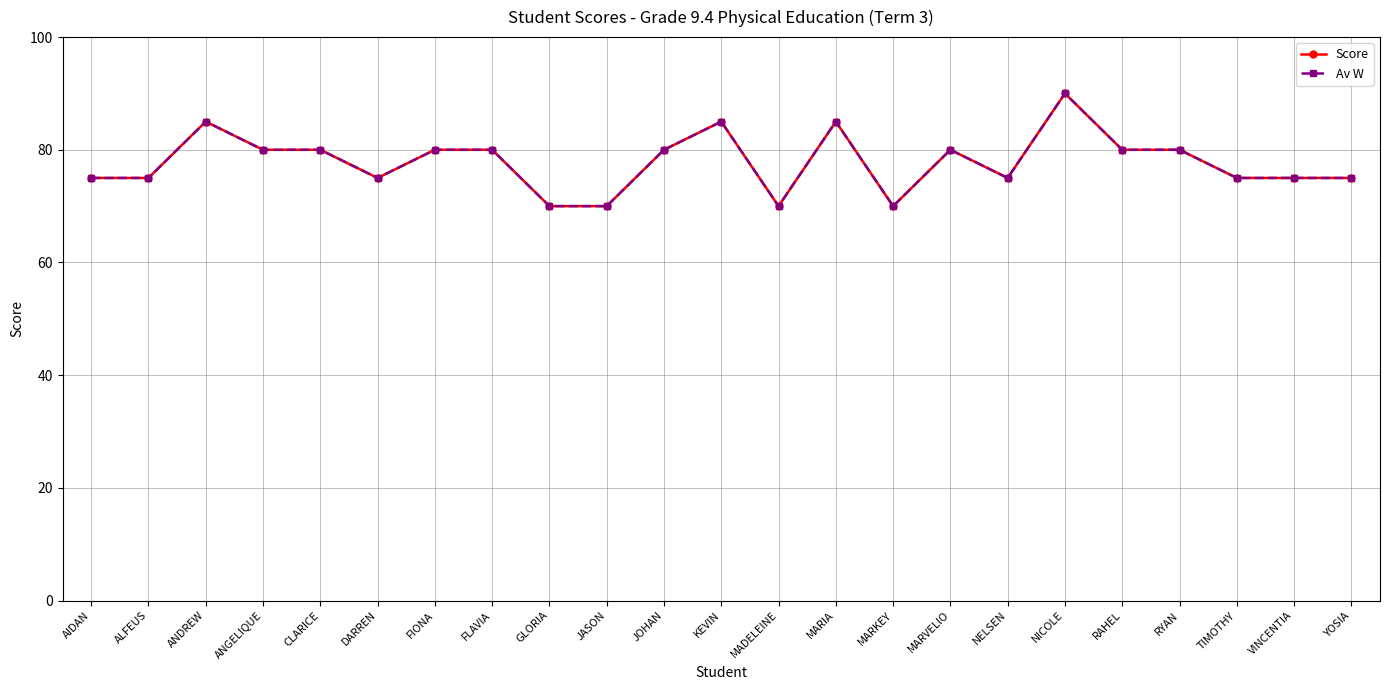

Is it true that Score equals 42 at MARVELIO?

False